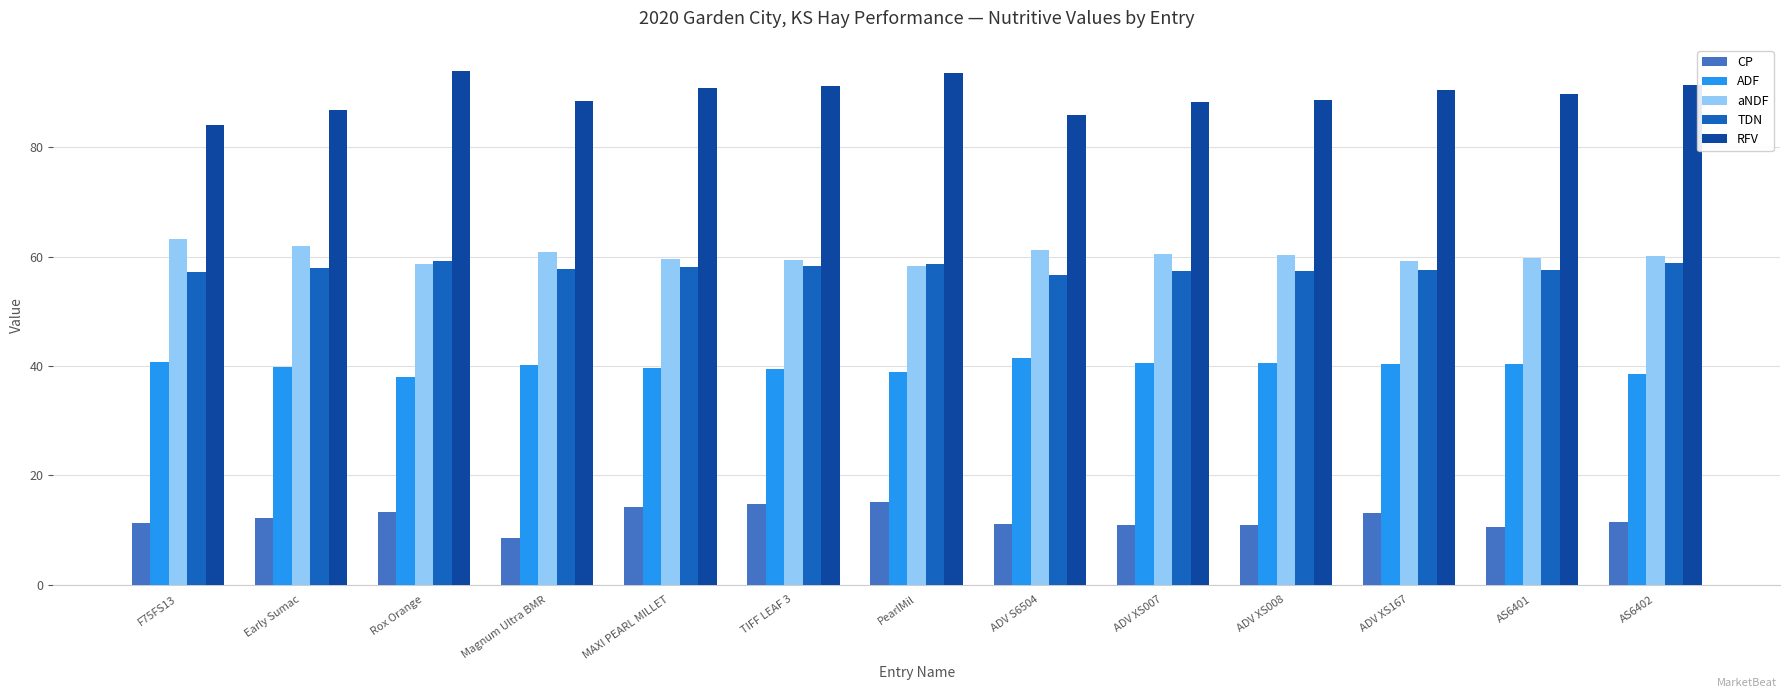

What is the difference between the second highest and minimum values in the ADF series?

2.7